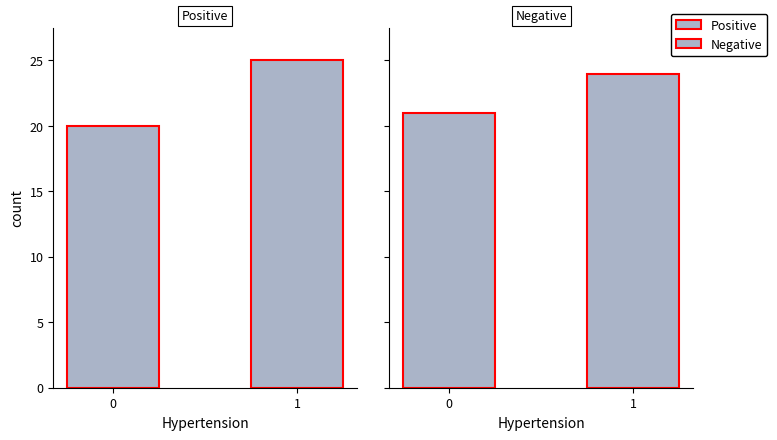

The value of col_5 at 2 is 0. True or false?

False